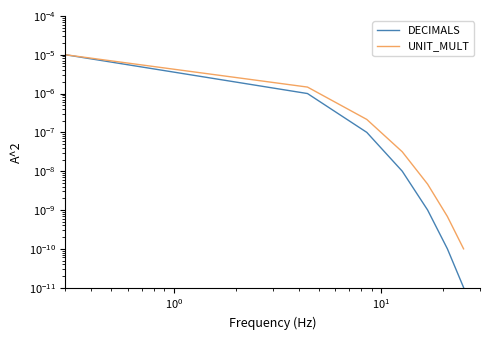

Rank the series by their maximum value, from lowest to highest.

UNIT_MULT, DECIMALS